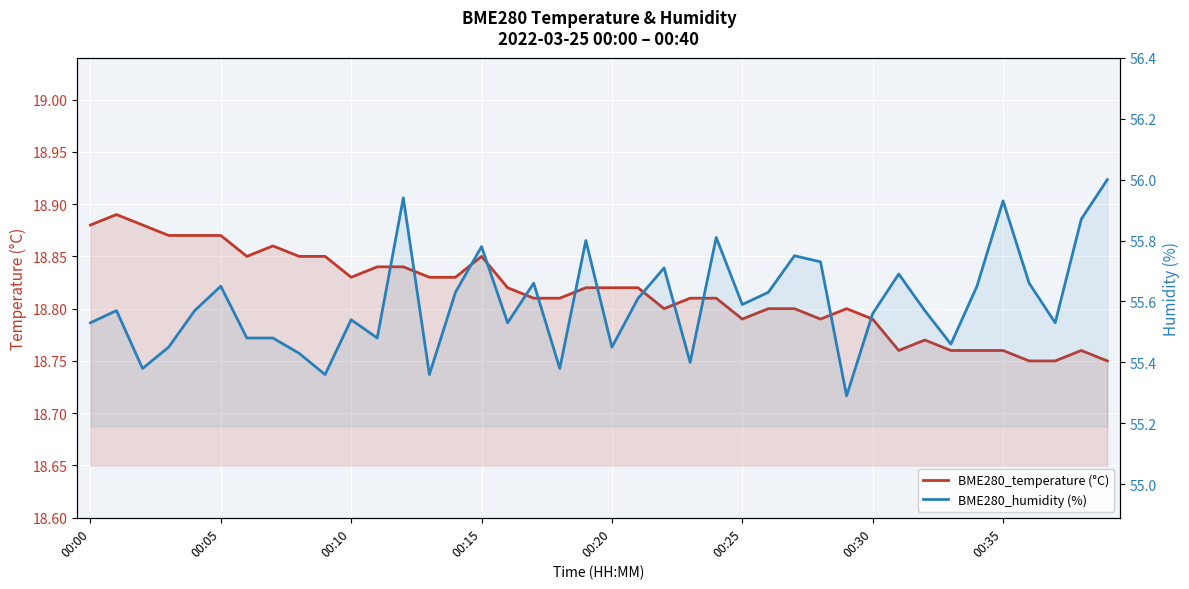

What is the highest value of the BME280_humidity (%) series?

56.0